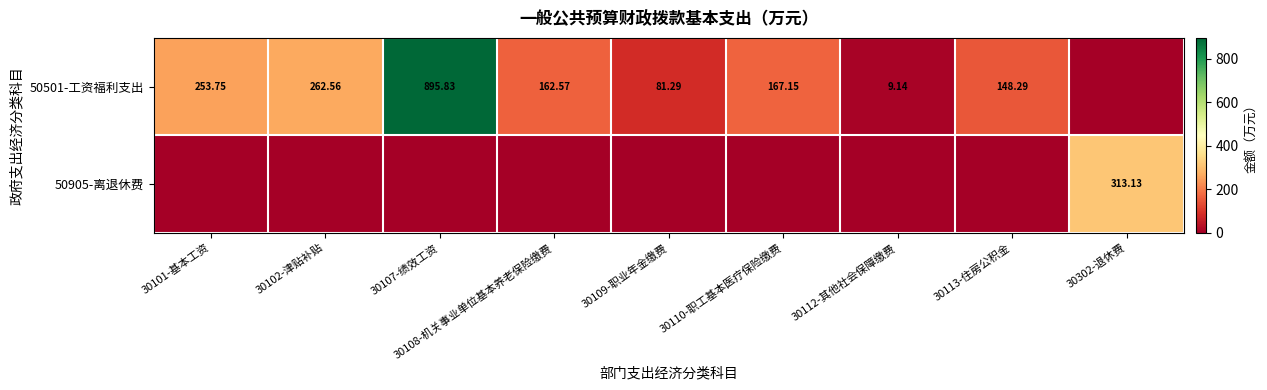

At 30110-职工基本医疗保险缴费, list the series in order from smallest to largest.

50905-离退休费, 50501-工资福利支出